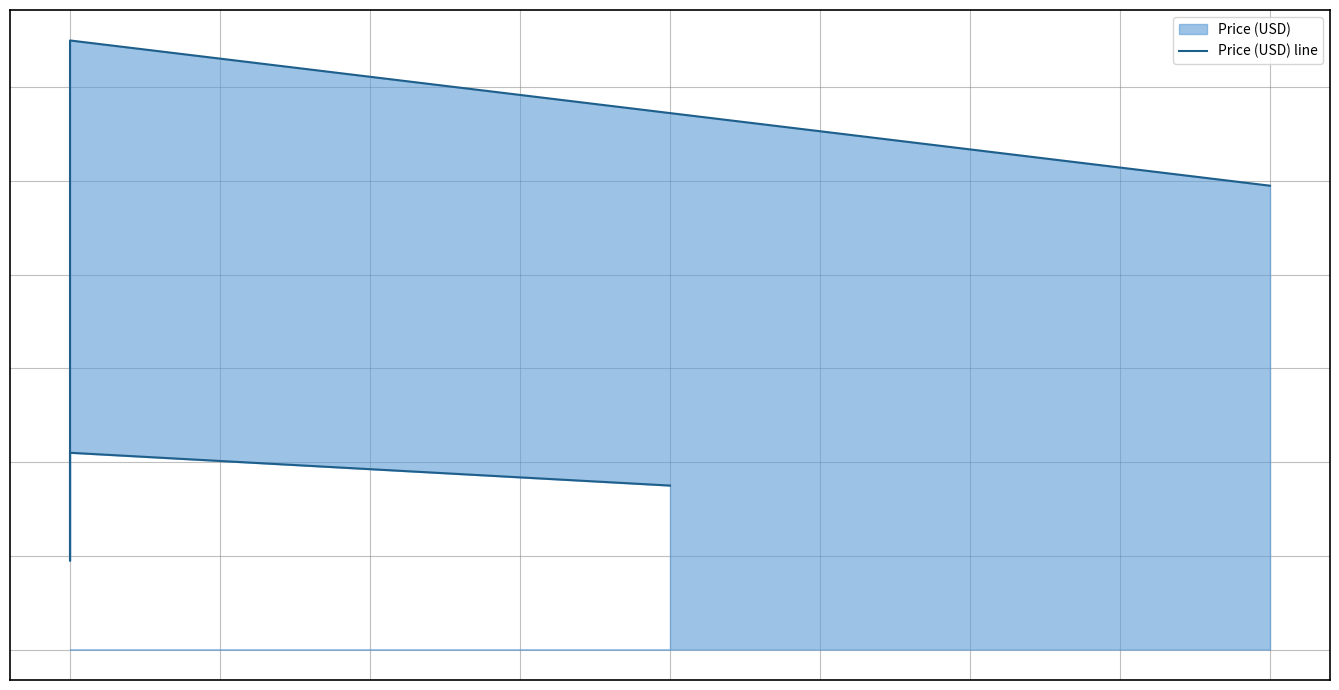

How many points are lower than both their immediate neighbors (excluding endpoints)?

1